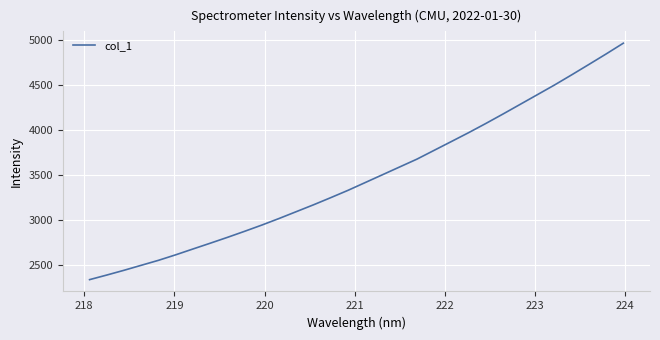

What is the difference between the maximum and minimum values?

2624.2